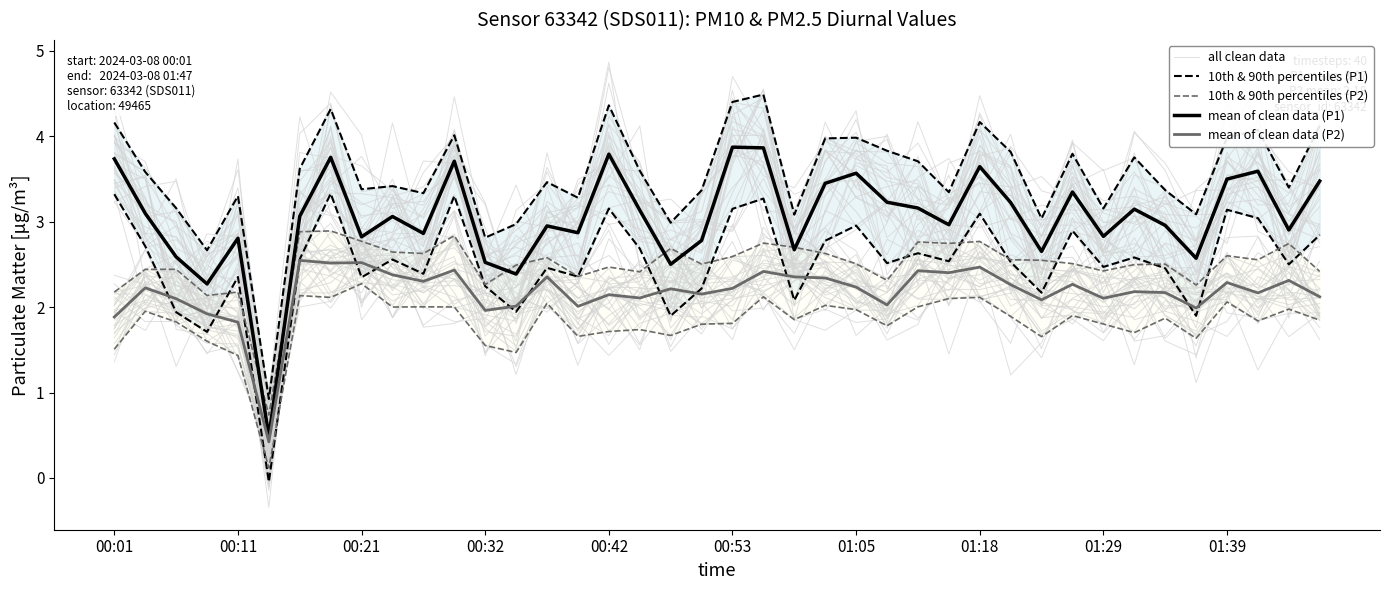

What is the smallest value displayed?

-0.1